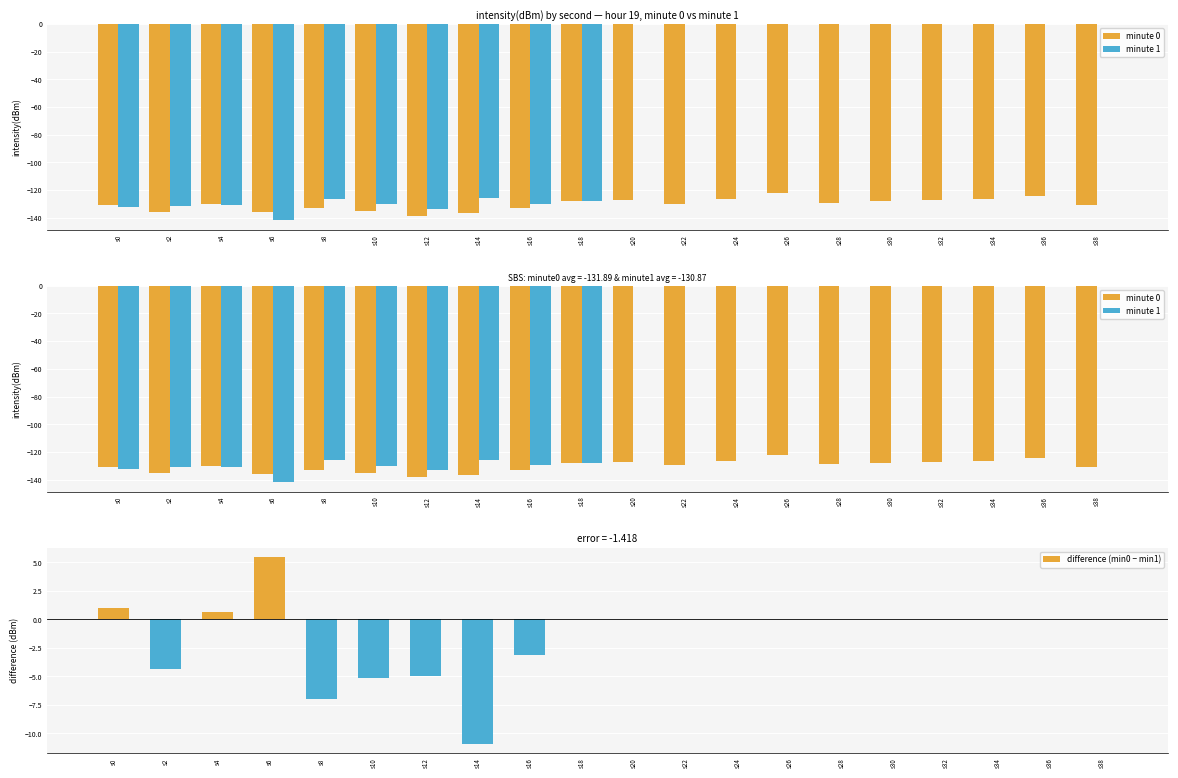

What is the value of the minute 0 bar at the 13th from the left?

-126.5